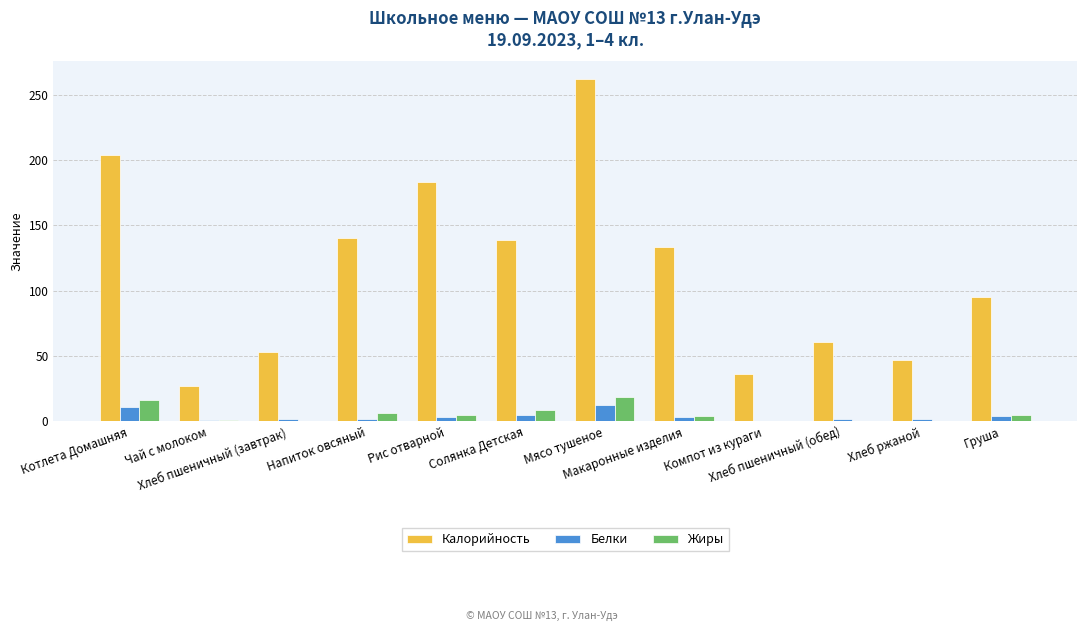

Where does the Белки series first go above 3?

Котлета Домашняя